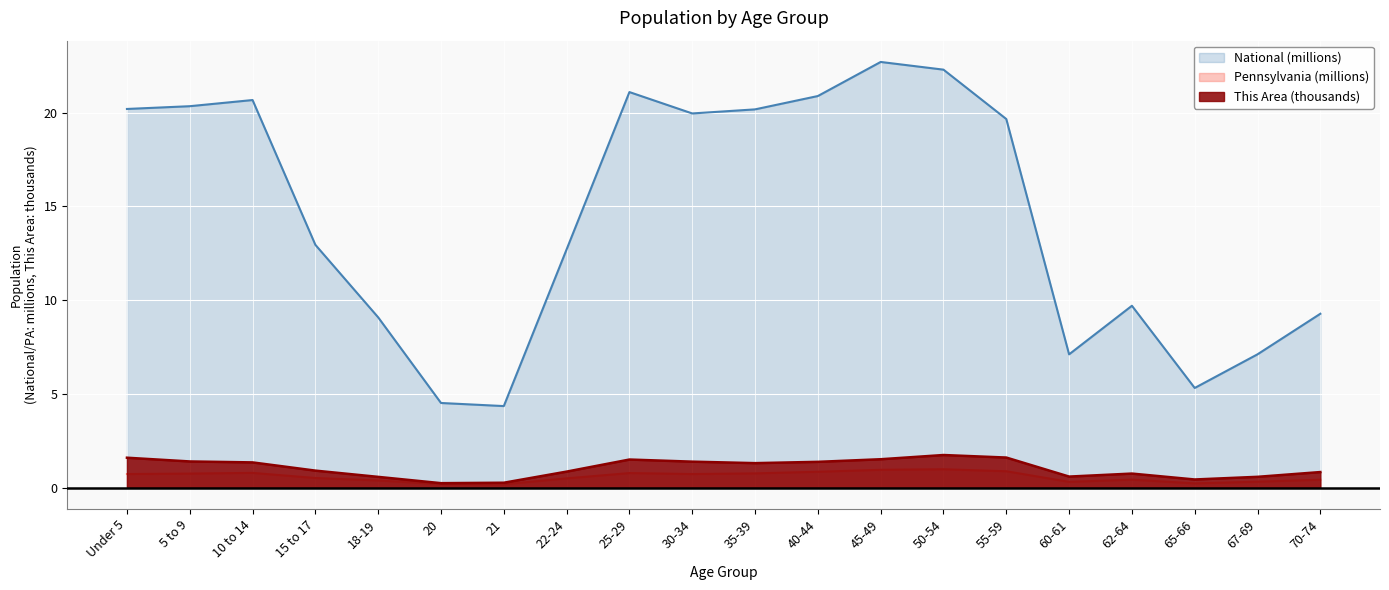

Reading left to right, what are all the values shown in this chart?

This Area: 1.6	1.4	1.4	0.9	0.6	0.2	0.3	0.9	1.5	1.4	1.3	1.4	1.5	1.7	1.6	0.6	0.8	0.4	0.6	0.8
Pennsylvania: 0.7	0.8	0.8	0.5	0.4	0.2	0.2	0.5	0.8	0.7	0.8	0.9	1.0	1.0	0.9	0.3	0.4	0.2	0.3	0.4
National: 20.2	20.3	20.7	13.0	9.1	4.5	4.4	12.7	21.1	20.0	20.2	20.9	22.7	22.3	19.7	7.1	9.7	5.3	7.1	9.3